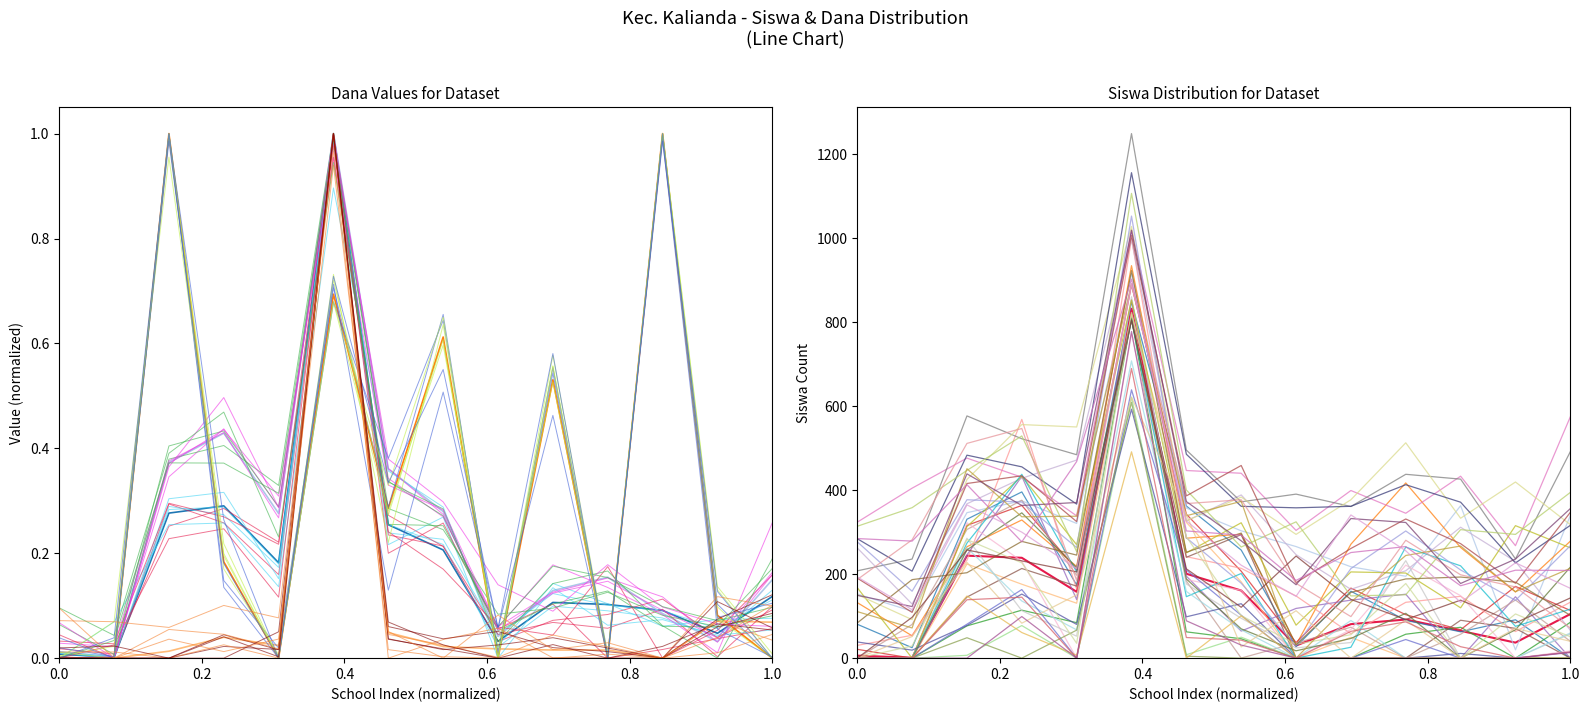

Is the value of Dana Aktivasi Nominasi at 0.8 greater than the value of Dana Pemberian at 11?

No